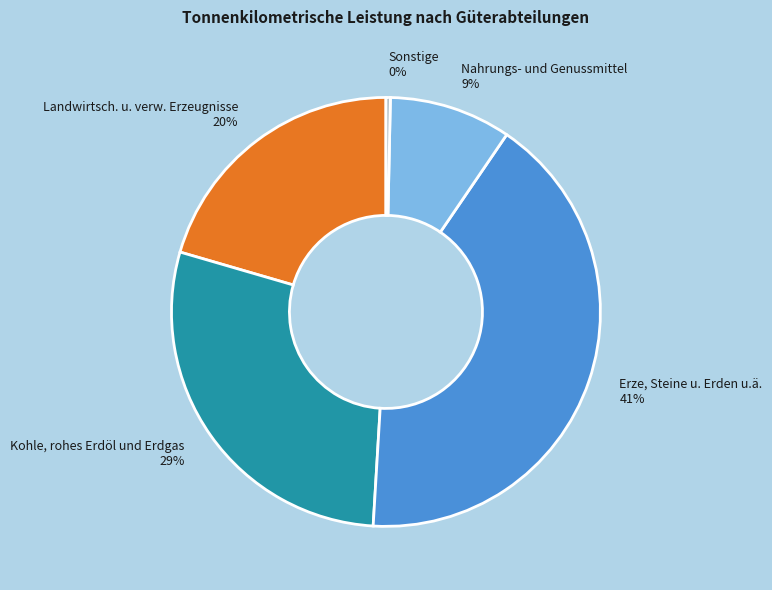

To the nearest percent, what is the difference between the largest and smallest slice percentages?

41%